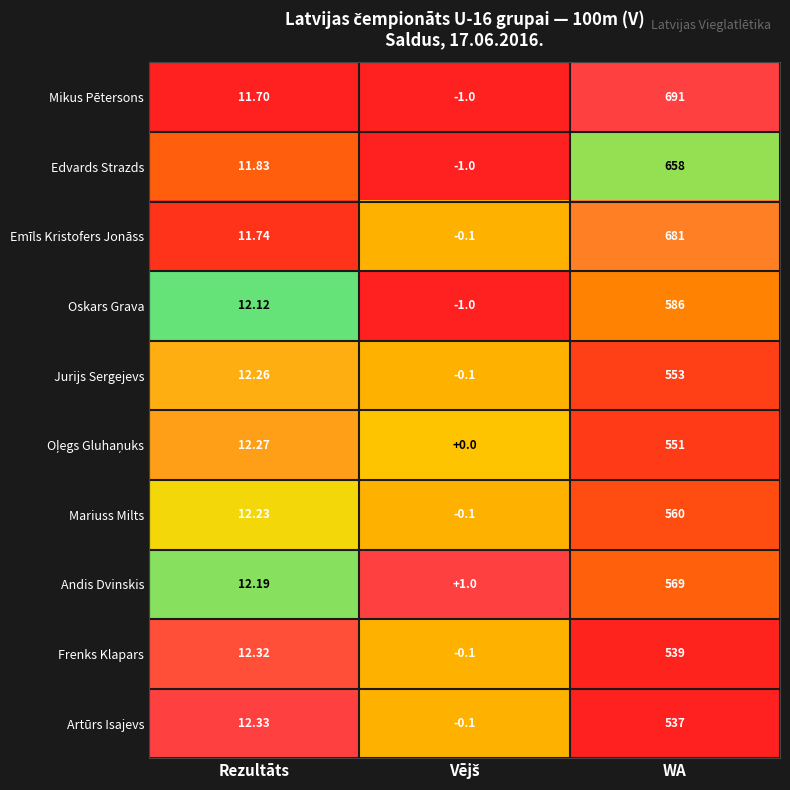

How many series are shown in this chart?

10